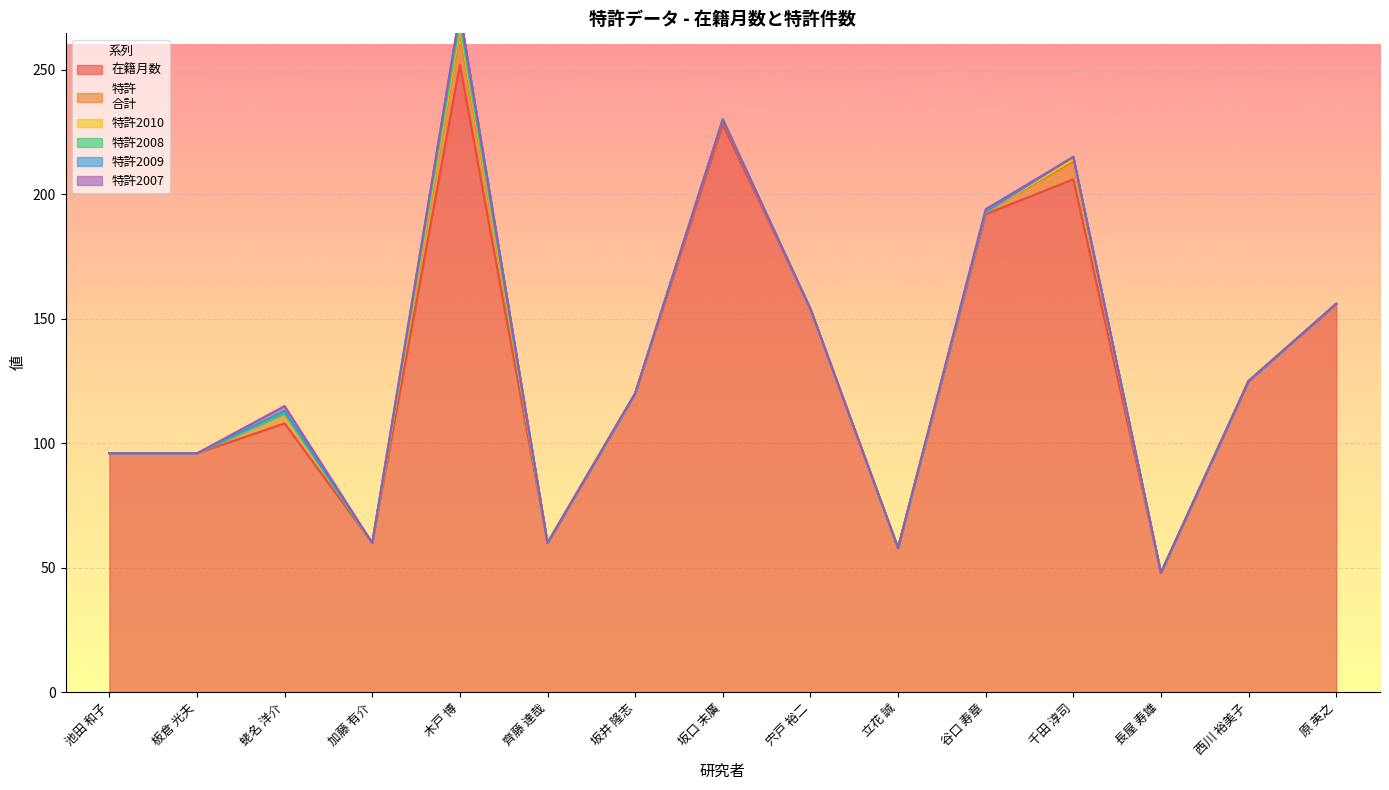

Which has a higher value, 加藤 有介 or 宍戸 裕二?

宍戸 裕二